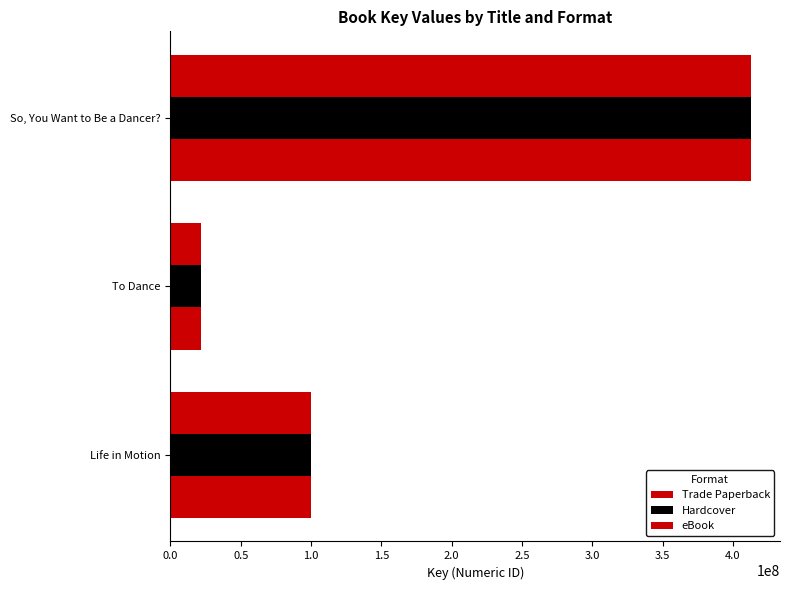

What position from the right is So, You Want to Be a Dancer??

1